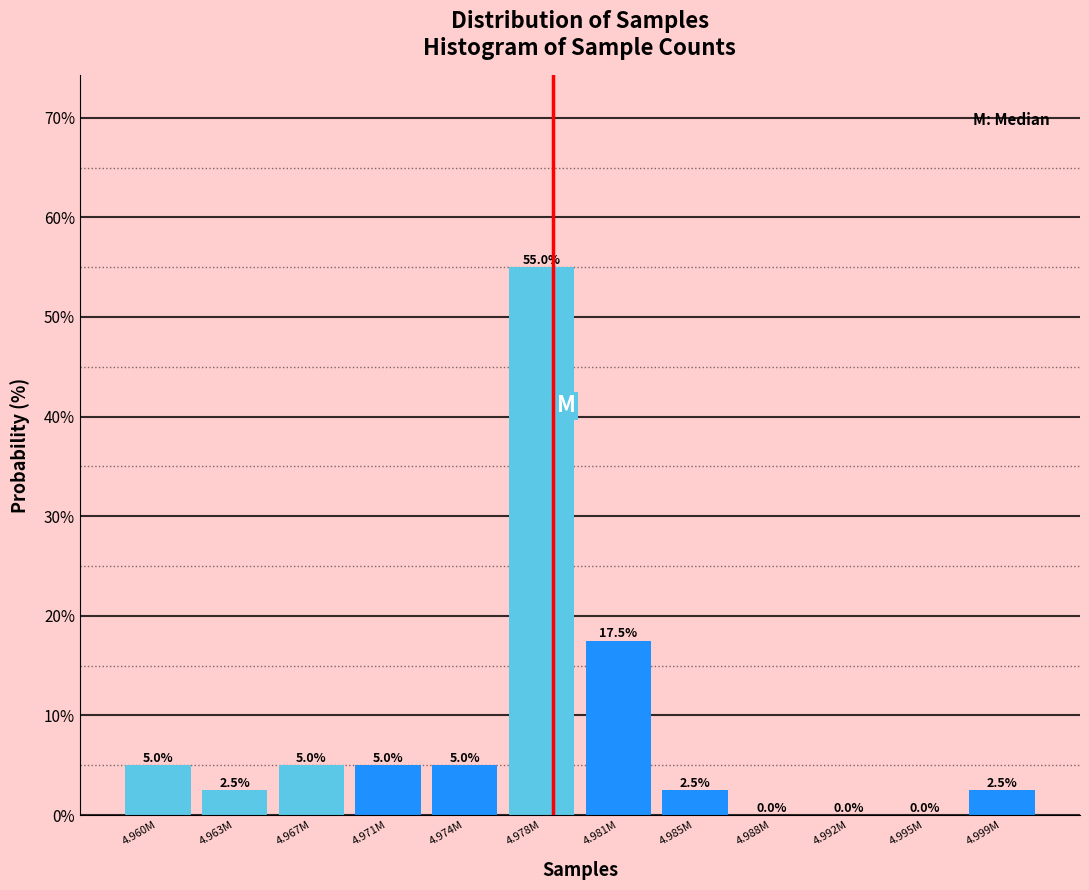

Reading left to right, extract all data points from this chart.

4.960M=5.0	4.963M=2.5	4.967M=5.0	4.971M=5.0	4.974M=5.0	4.978M=55.0	4.981M=17.5	4.985M=2.5	4.988M=0.0	4.992M=0.0	4.995M=0.0	4.999M=2.5